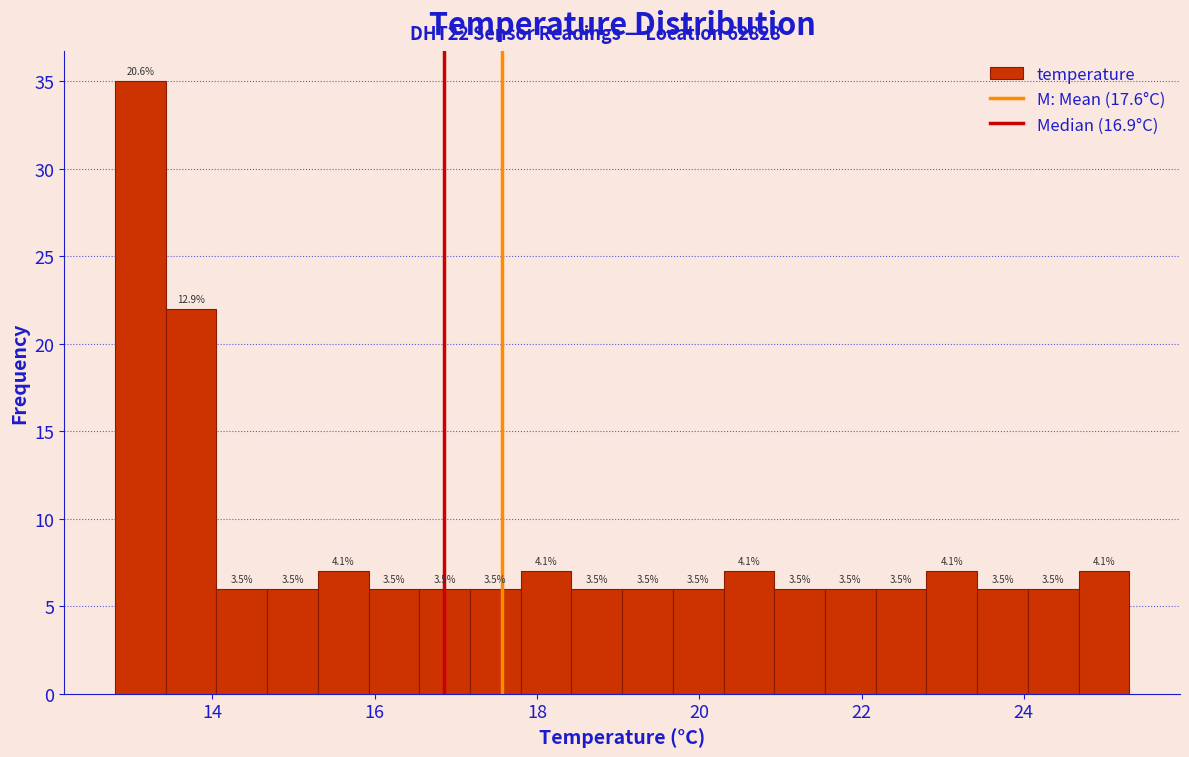

Around what value on the x-axis is the tallest bar? Give the approximate position of its centre, as read against the axis.

13.2